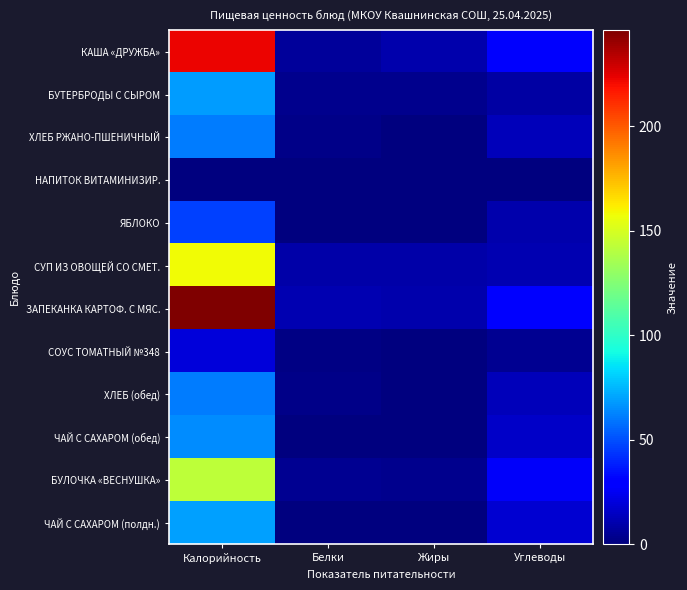

Which label corresponds to the largest value in the chart?

Калорийность